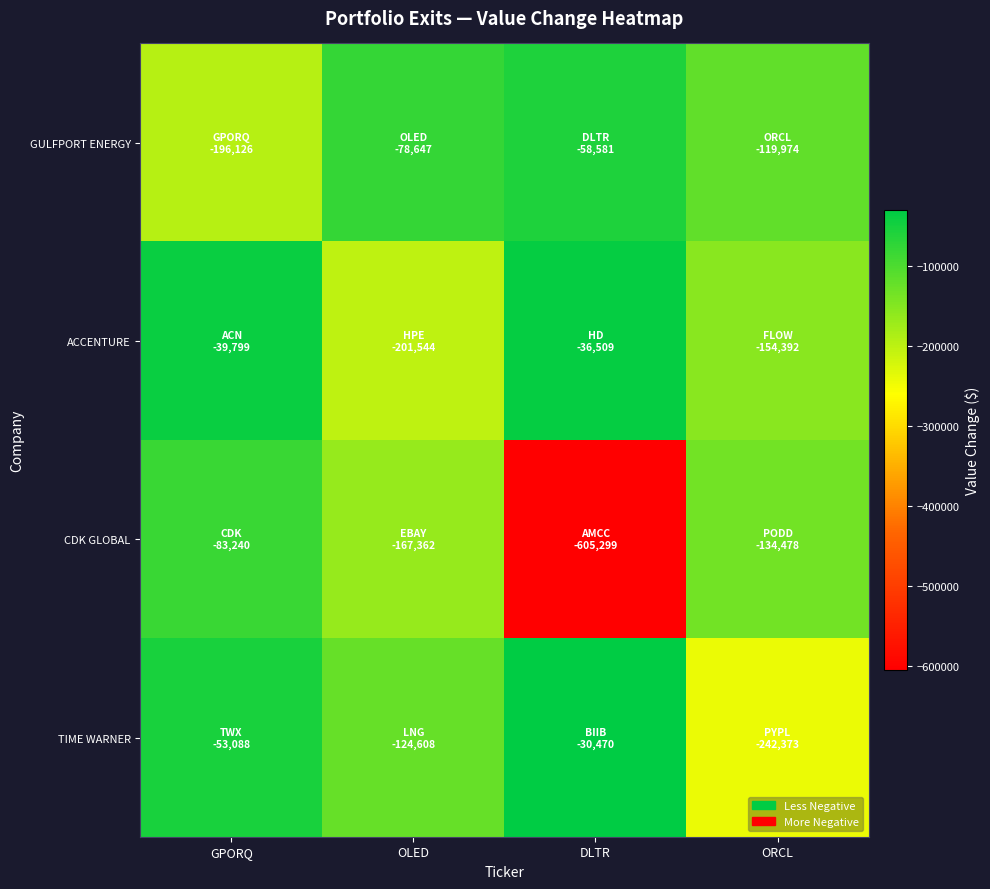

Reading right to left, what are all the values shown in this chart?

GULFPORT ENERGY: ORCL=-119974	DLTR=-58581	OLED=-78647	GPORQ=-196126
ACCENTURE: ORCL=-154392	DLTR=-36509	OLED=-201544	GPORQ=-39799
CDK GLOBAL: ORCL=-134478	DLTR=-605299	OLED=-167362	GPORQ=-83240
TIME WARNER: ORCL=-242373	DLTR=-30470	OLED=-124608	GPORQ=-53088